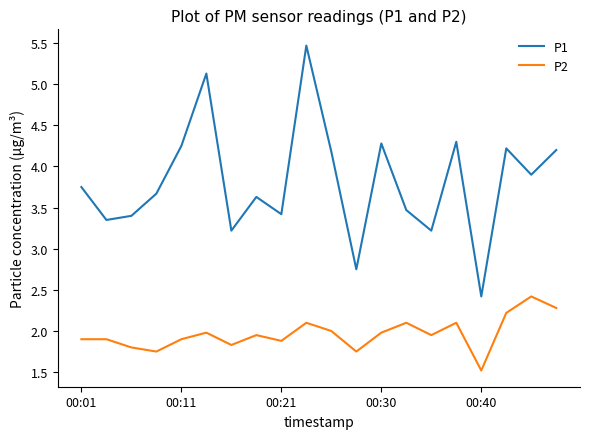

Which series has the widest spread of values?

P1